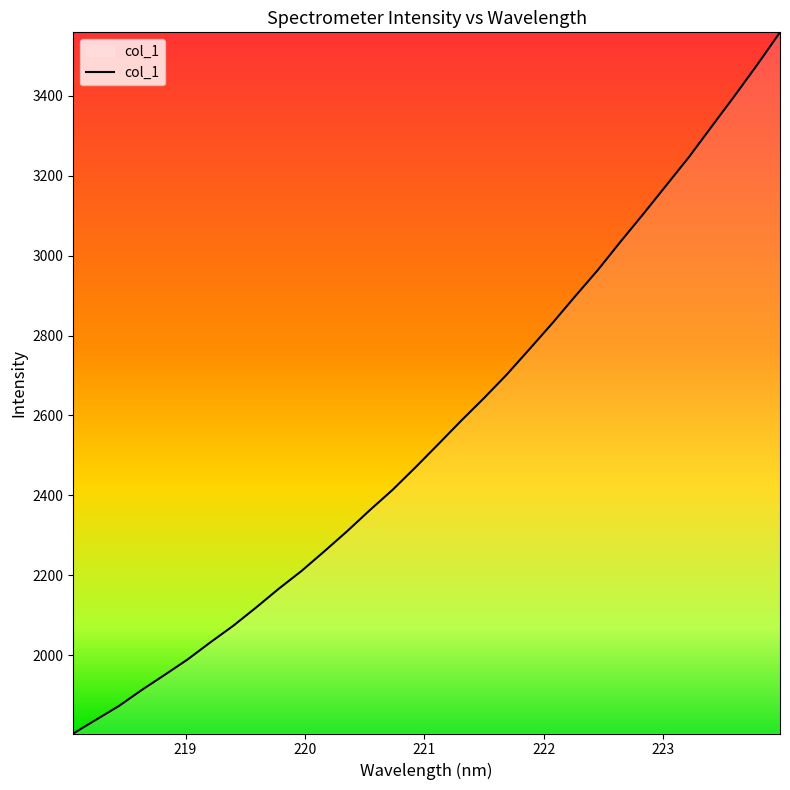

What is the average value?

2563.2